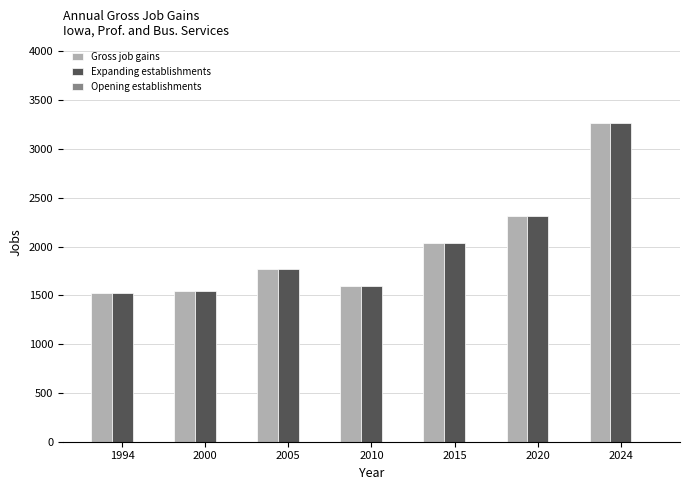

Count the number of categories in the chart.

7